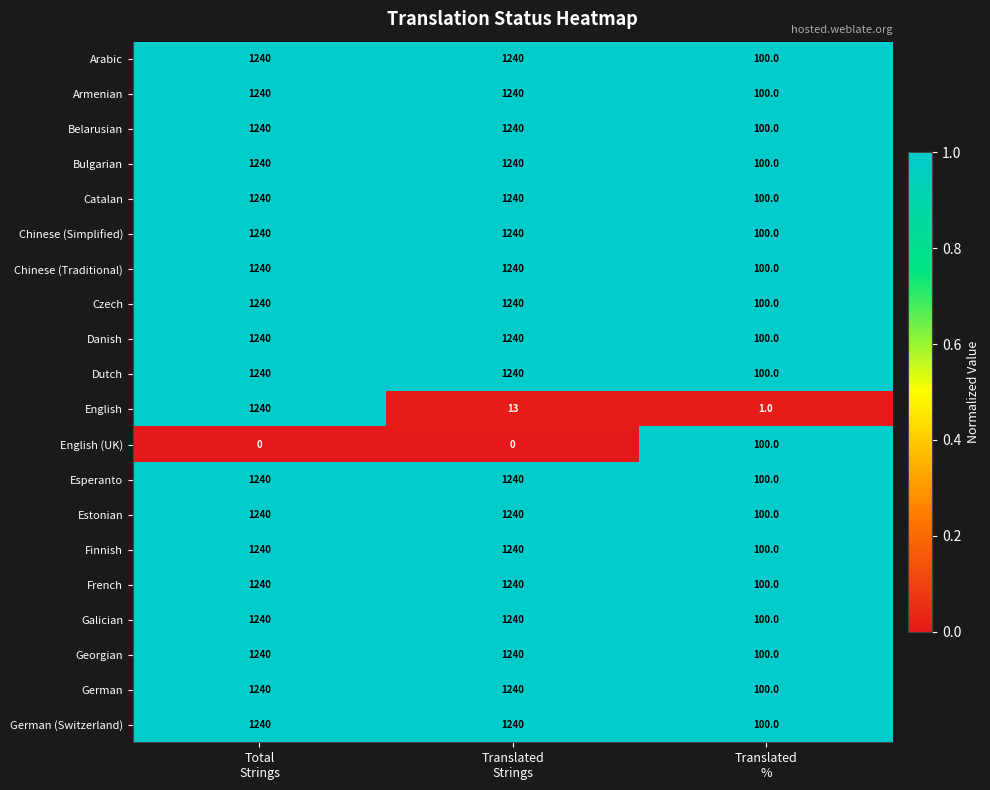

What is the minimum value for Esperanto?

100